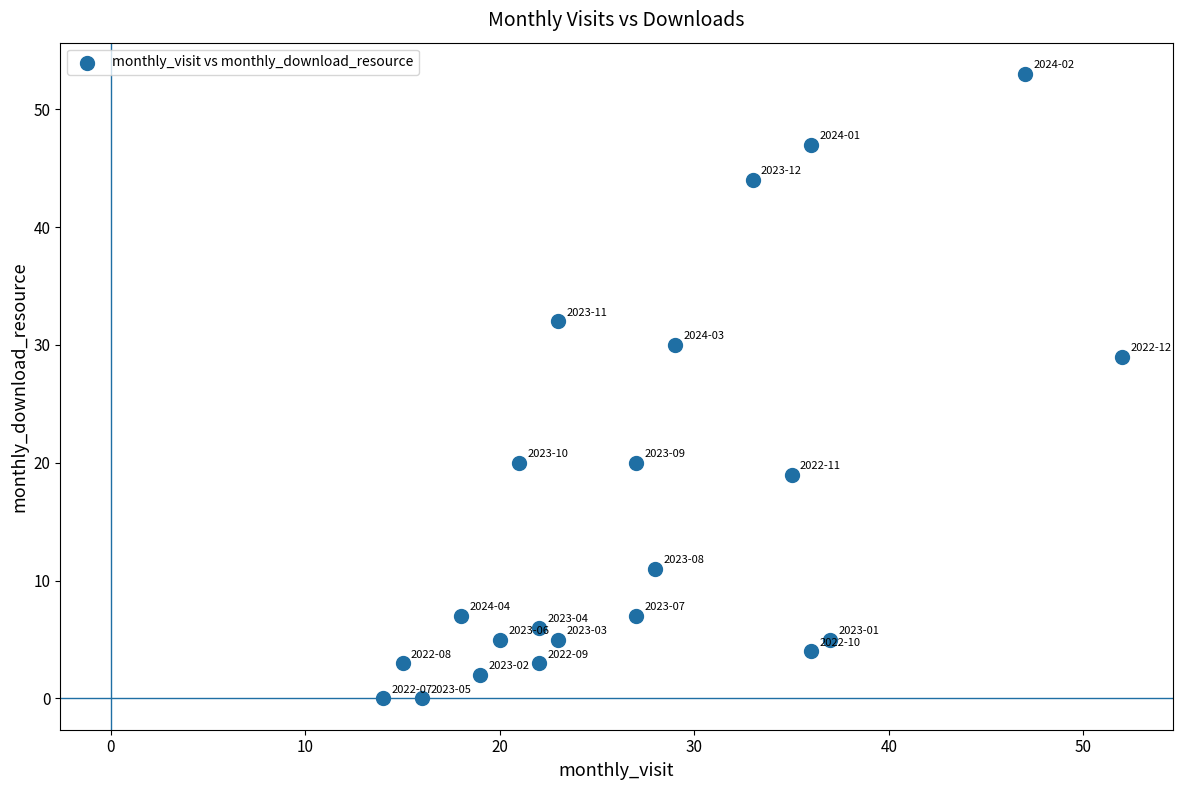

What is the range of Y values (max minus min)?

53